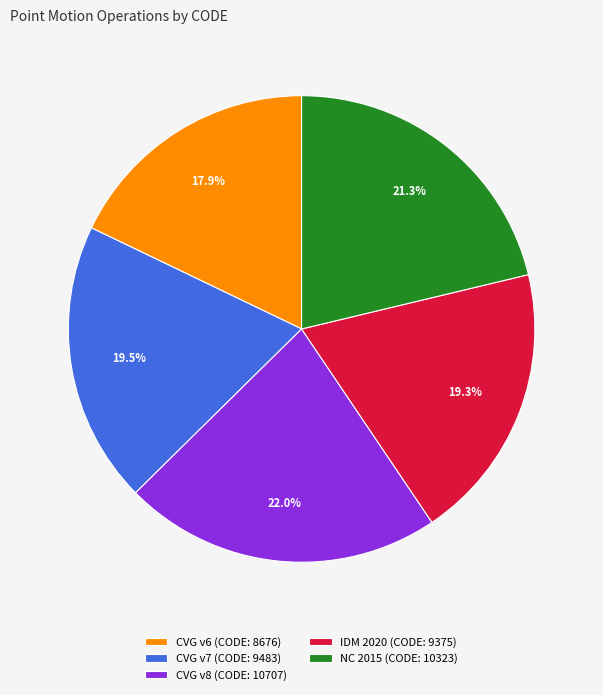

Combined, what portion of the pie is CVG v7 (CODE: 9483) and NC 2015 (CODE: 10323)?

40.8%